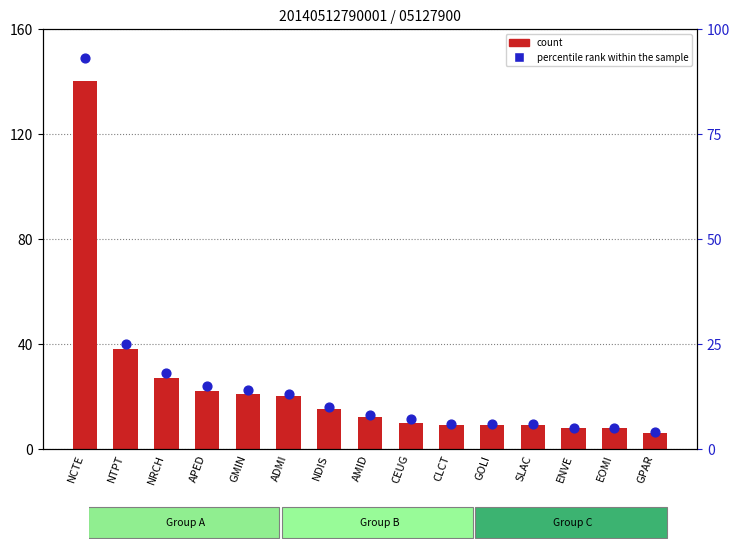

At how many categories does at least one series exceed 123?

1